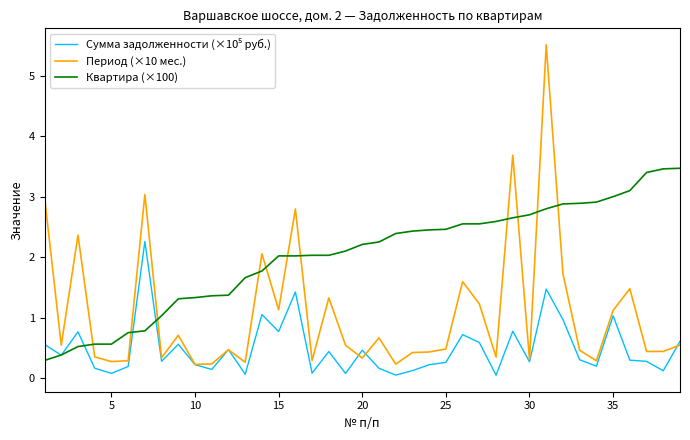

Which series ends up on top after the final intersection of Квартира (×100) and Период (×10 мес.)?

Квартира (×100)